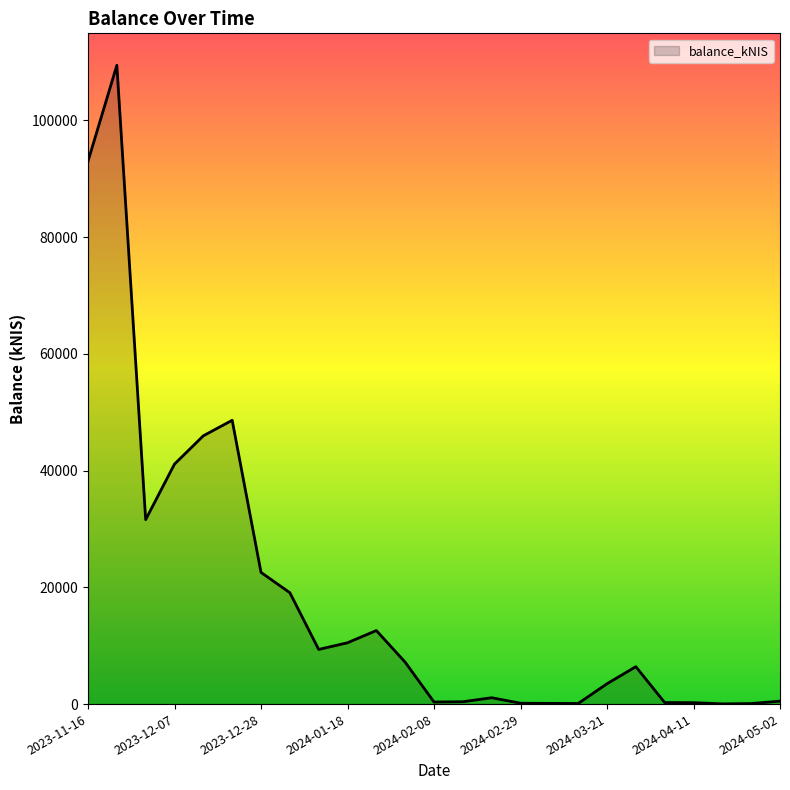

What is the difference between the maximum and minimum values?

109405.6